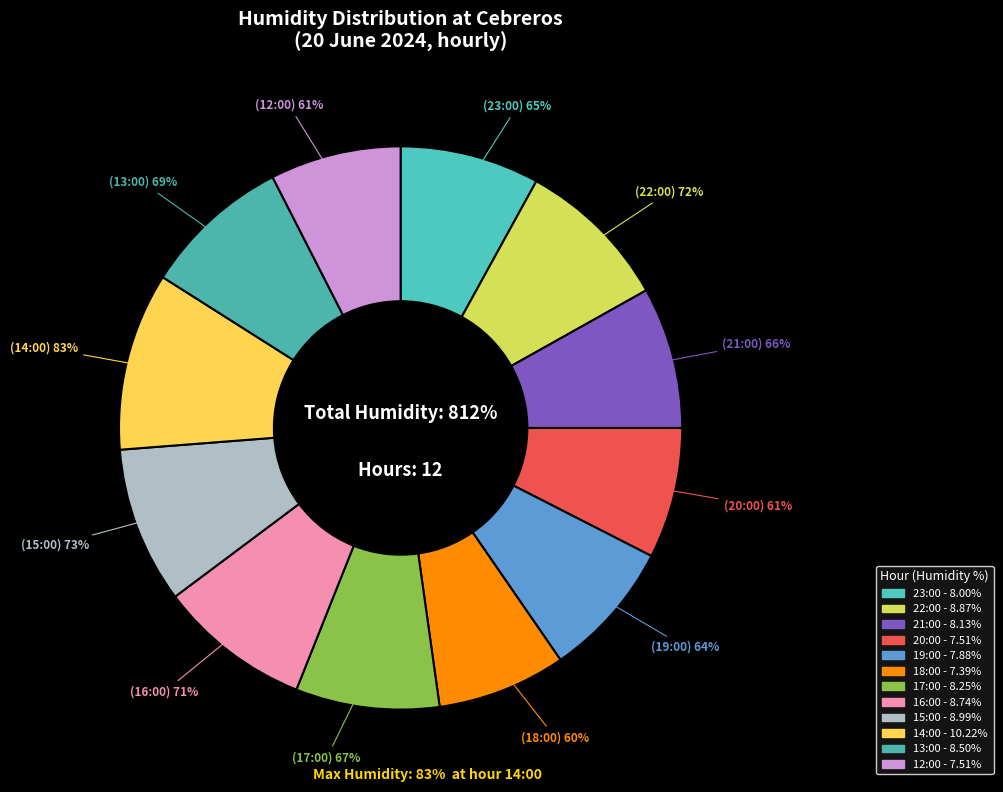

Does 21:00 account for over 50% of the chart?

No